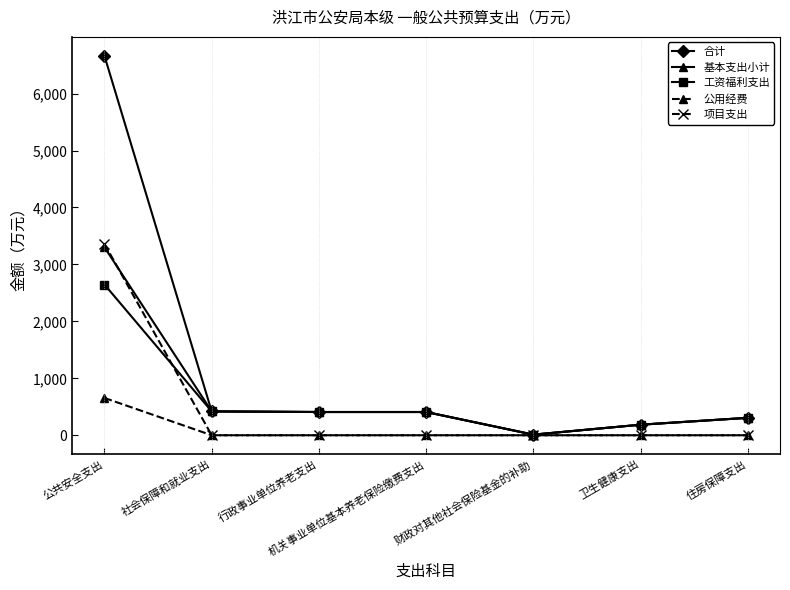

The value of 工资福利支出 at 卫生健康支出 is 185.3. True or false?

True